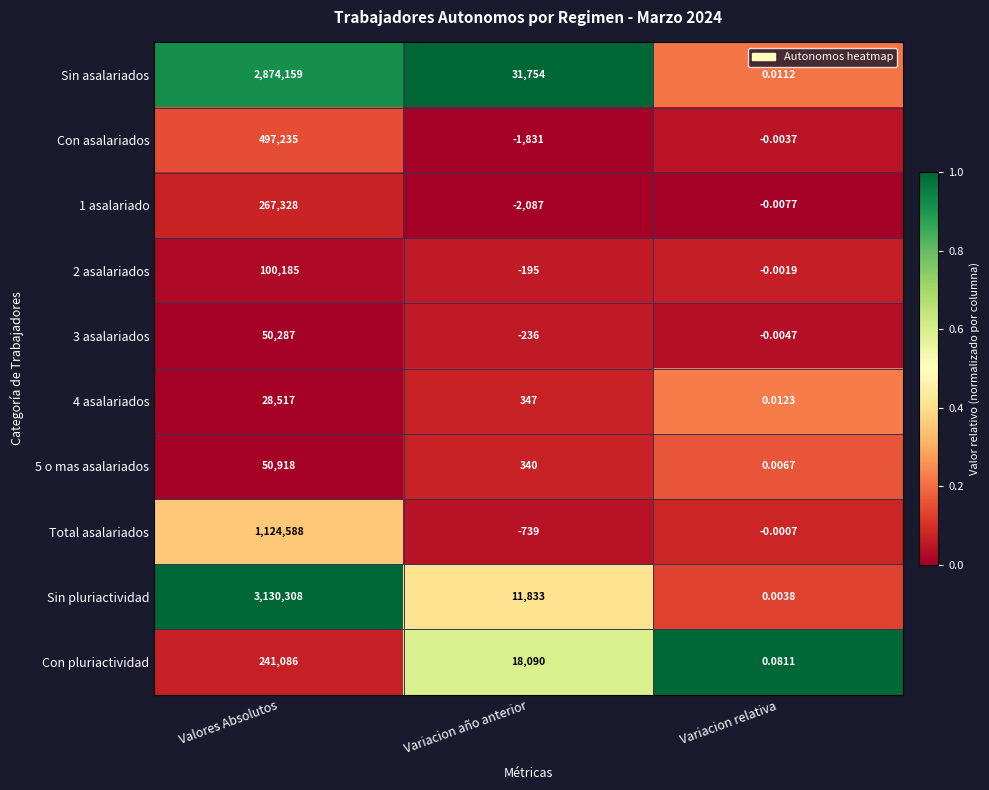

Which label corresponds to the largest value in the chart?

Valores Absolutos